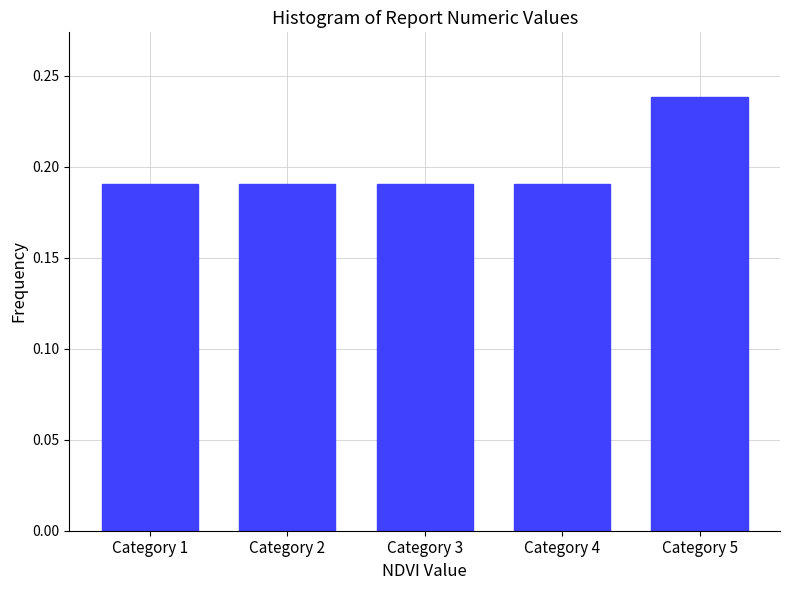

Which label corresponds to the largest value in the chart?

Category 5